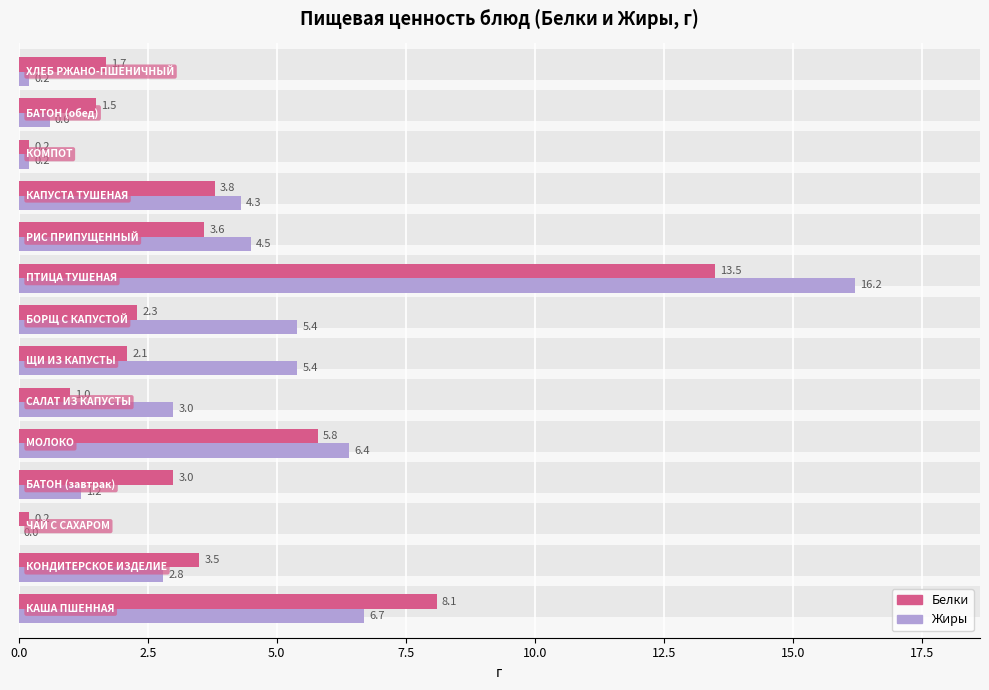

Reading right to left, what are all the values shown in this chart?

Белки: 1.7	1.5	0.2	3.8	3.6	13.5	2.3	2.1	1.0	5.8	3.0	0.2	3.5	8.1
Жиры: 0.2	0.6	0.2	4.3	4.5	16.2	5.4	5.4	3.0	6.4	1.2	0.0	2.8	6.7